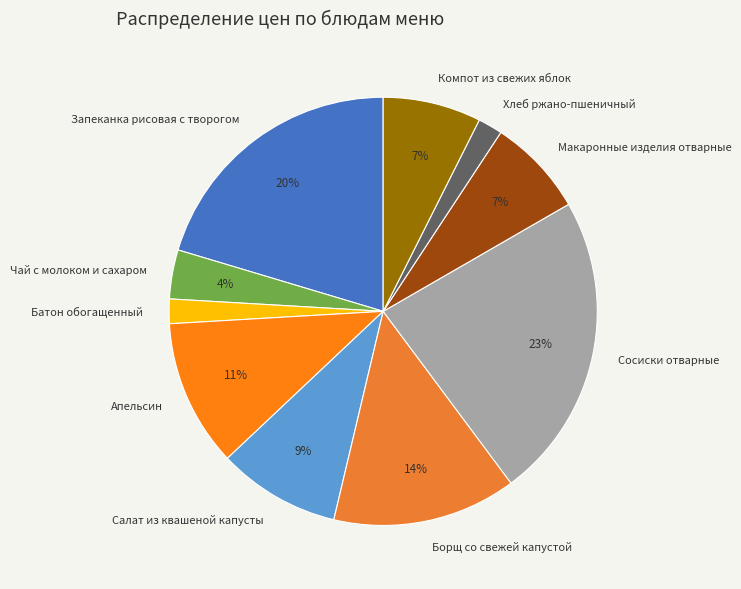

To the nearest percent, what is the difference between the Макаронные изделия отварные and Запеканка рисовая с творогом slice percentages?

13%